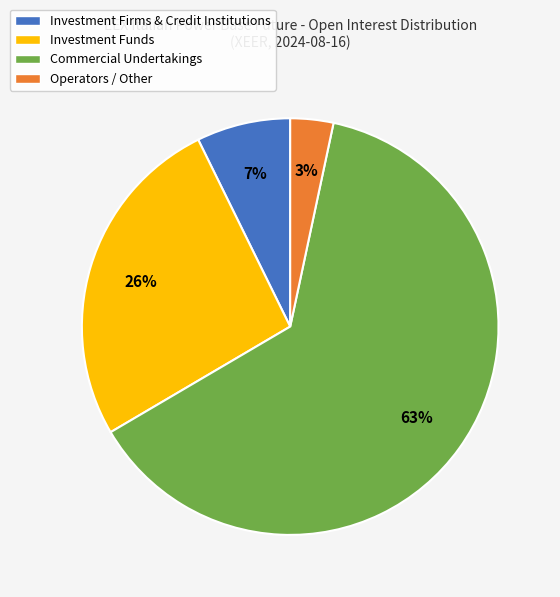

How many segments does this pie chart have?

4